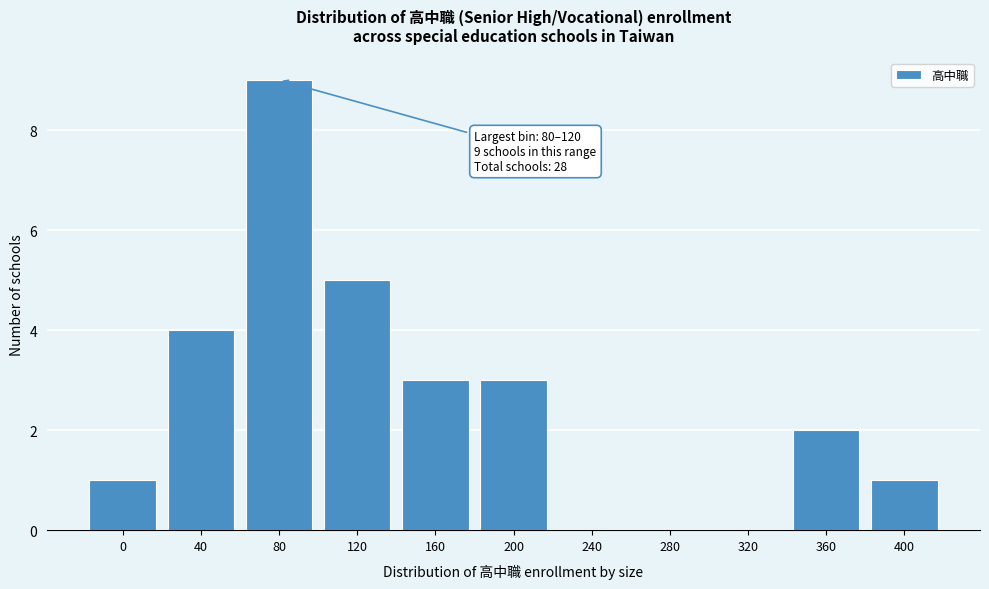

Reading right to left, extract all data points from this chart.

400=1	360=2	320=0	280=0	240=0	200=3	160=3	120=5	80=9	40=4	0=1